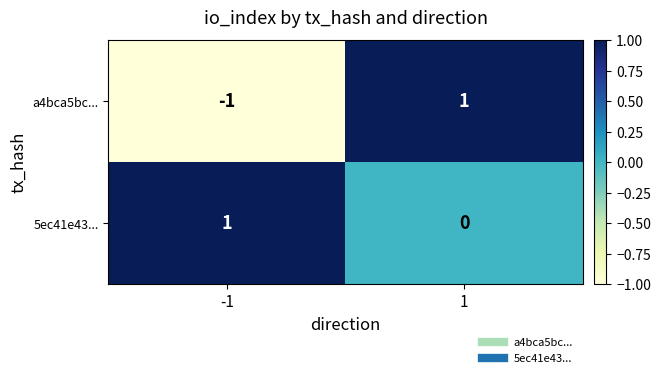

How many positive values does the a4bca5bc... series have?

1